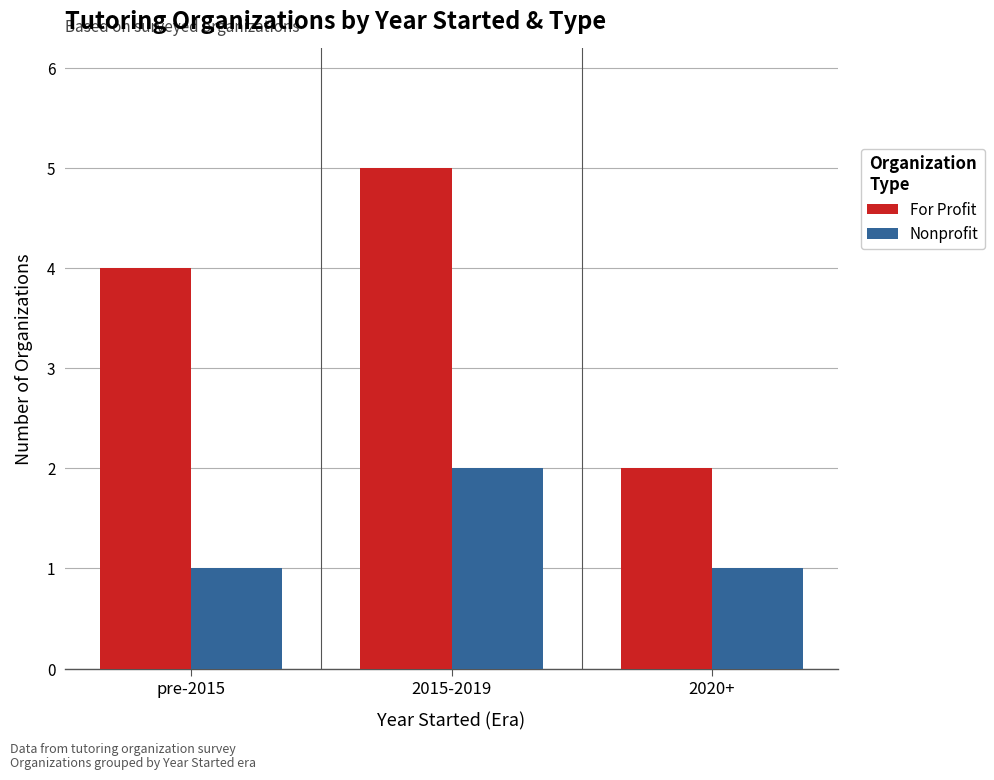

Reading right to left, what are all the values shown in this chart?

For Profit: 2	5	4
Nonprofit: 1	2	1